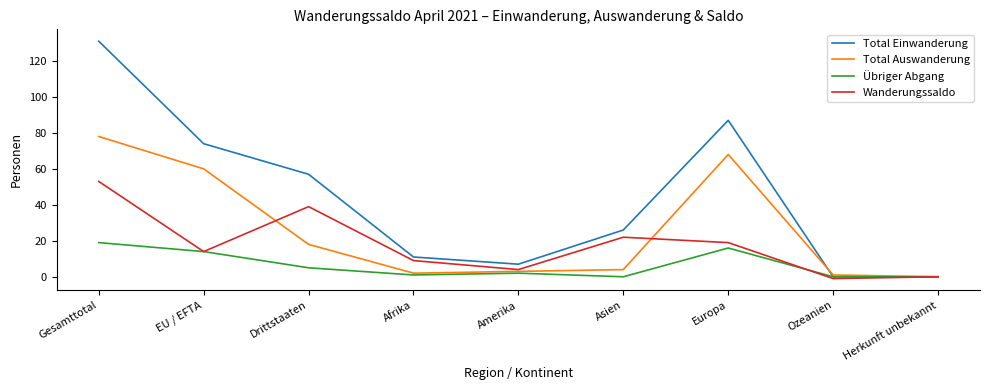

At Gesamttotal, list the series in order from smallest to largest.

Übriger Abgang, Wanderungssaldo, Total Auswanderung, Total Einwanderung